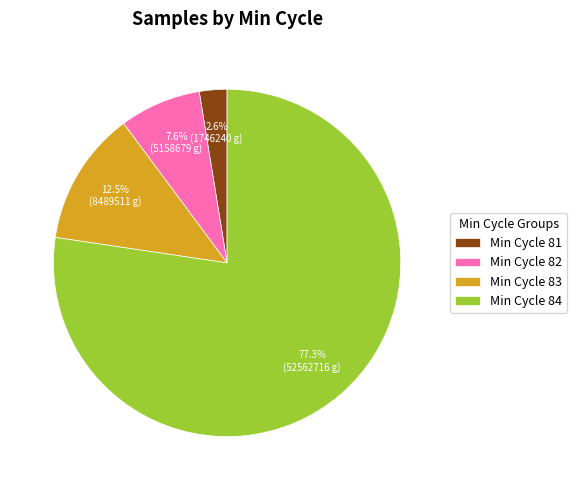

Combined, what portion of the pie is Min Cycle 84 and Min Cycle 82?

84.9%